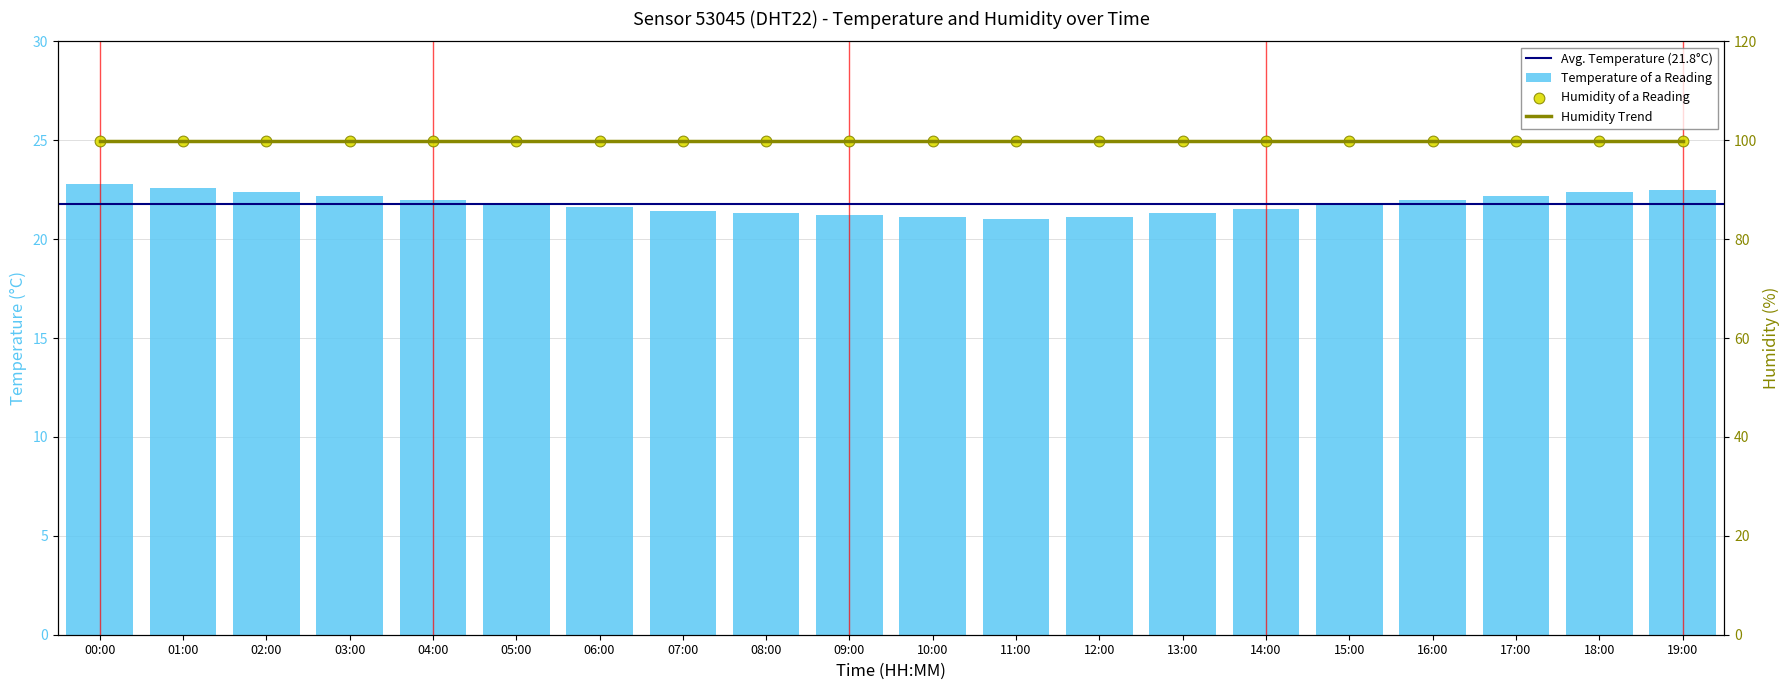

Approximately how many times larger is the value at 14:00 compared to 12:00?

1.0